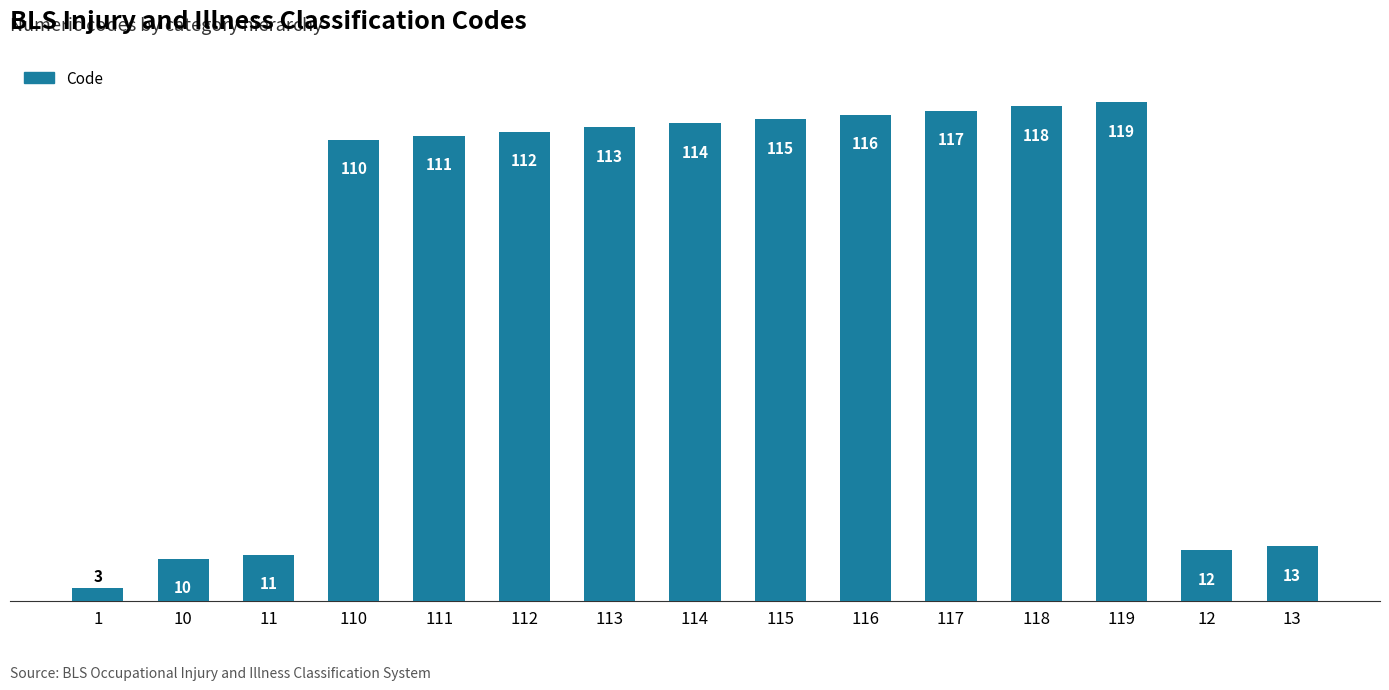

What is the change in value from 12 to 13?

+1